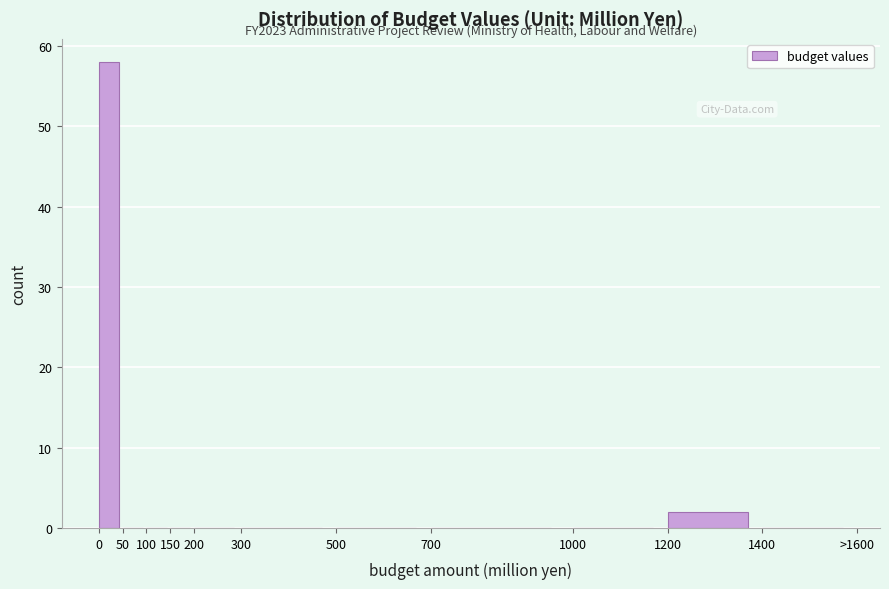

Reading left to right, what are all the values shown in this chart?

0=58	50=0	100=0	150=0	200=0	300=0	500=0	700=0	1000=0	1200=2	1400=0